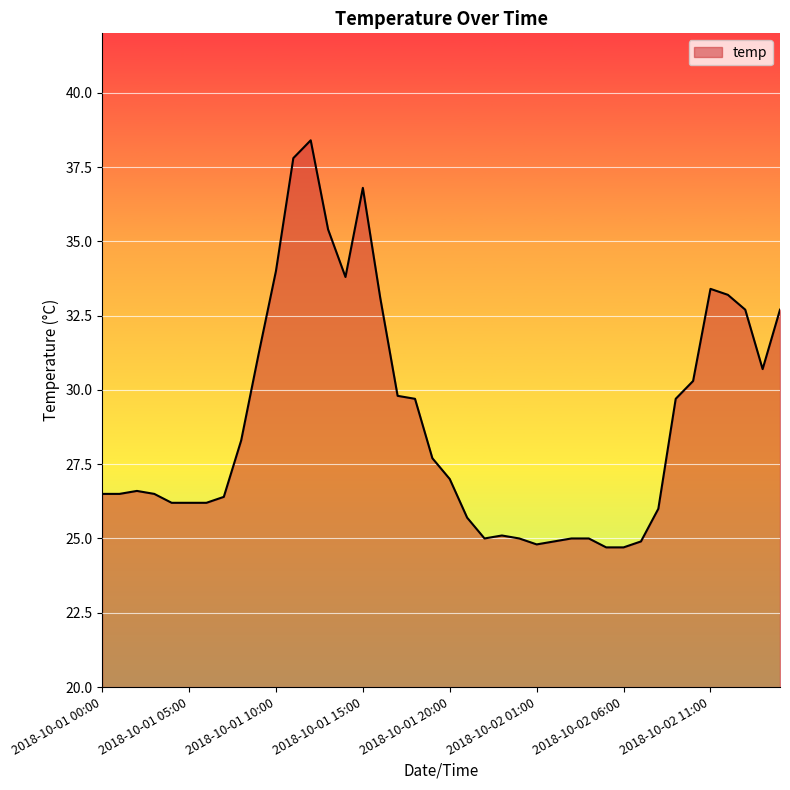

What is the greatest value displayed?

38.4